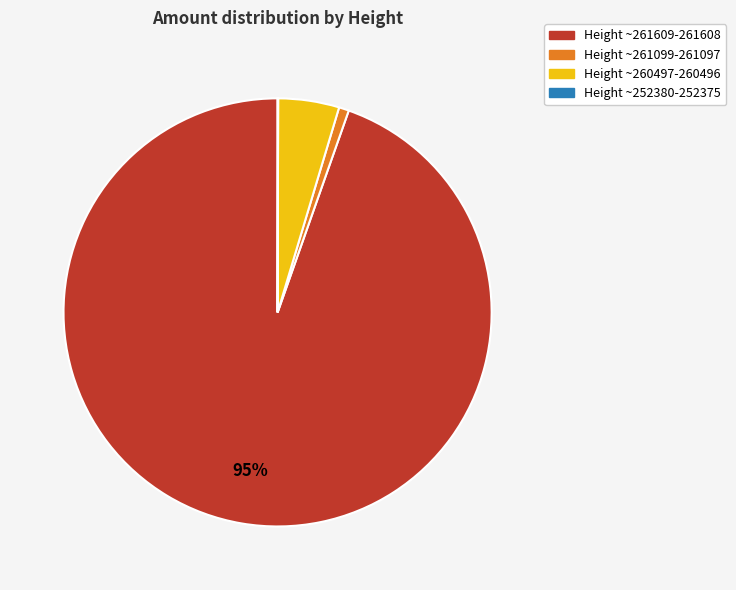

Is it true that Height ~261099-261097 is 1% of the pie?

True